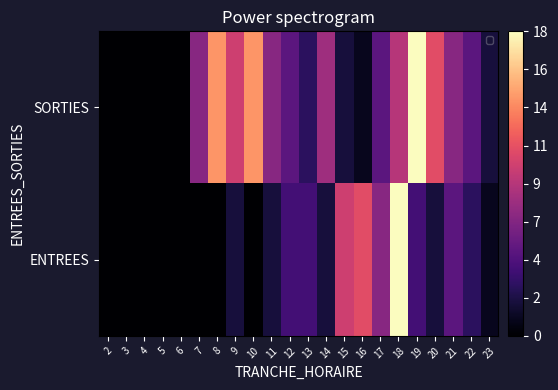

Which series has the largest range (max minus min)?

SORTIES